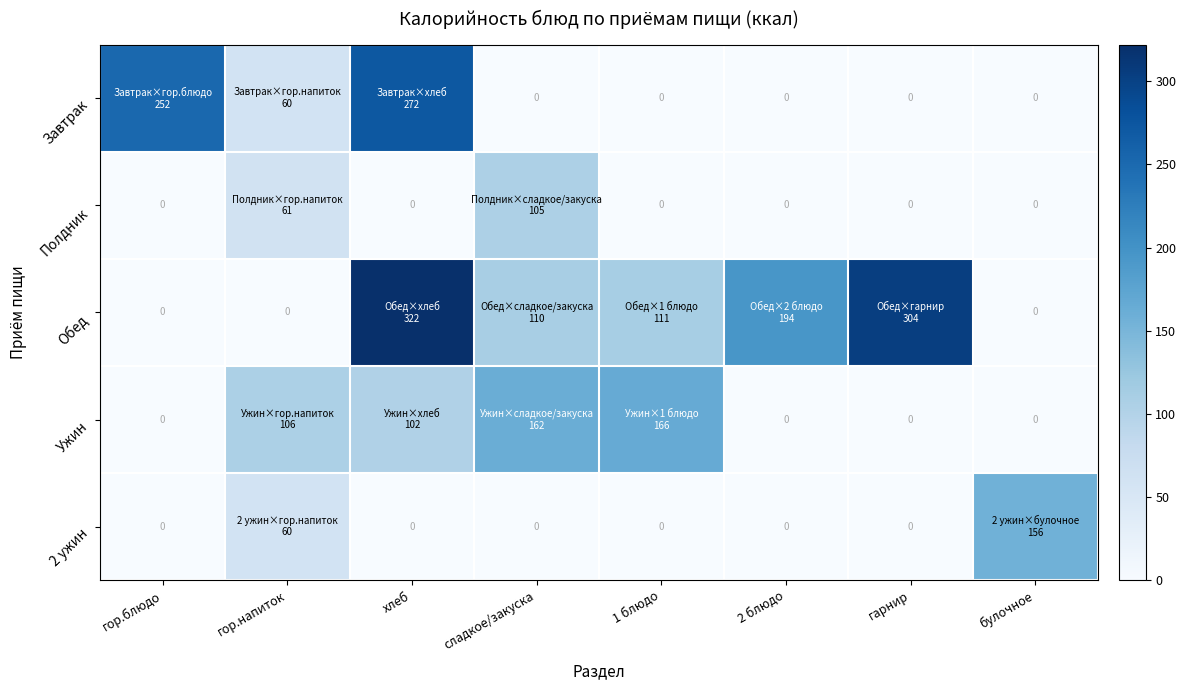

How many values in Обед are above zero?

5